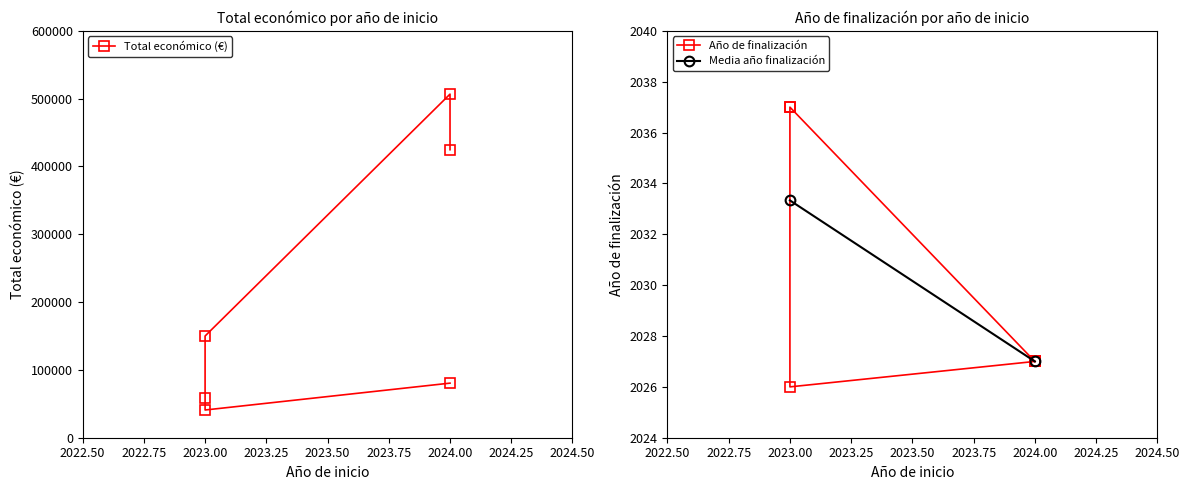

Which has a higher value, 2024 or 2024?

2024